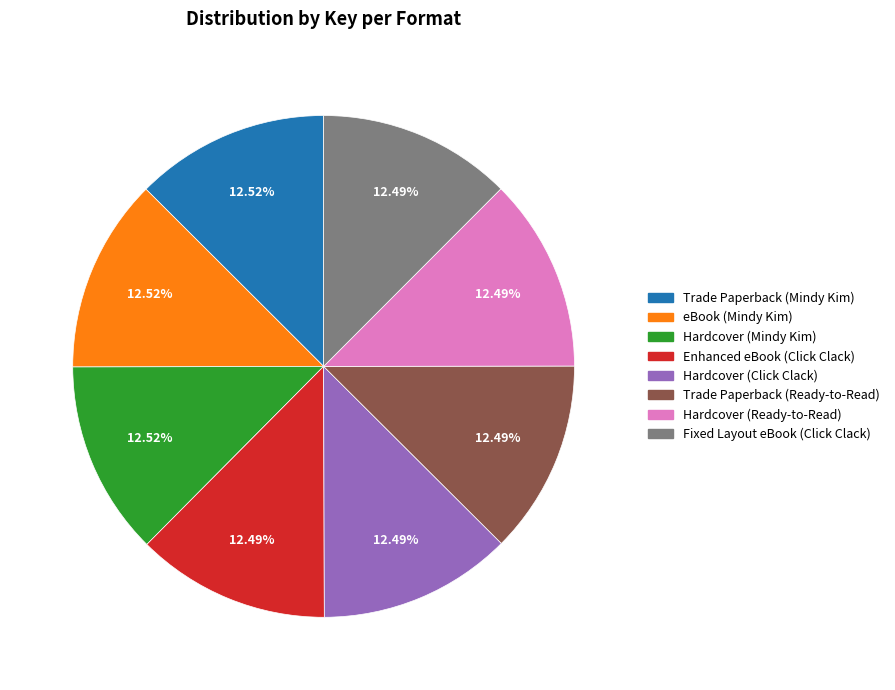

Does any single category account for the majority?

No